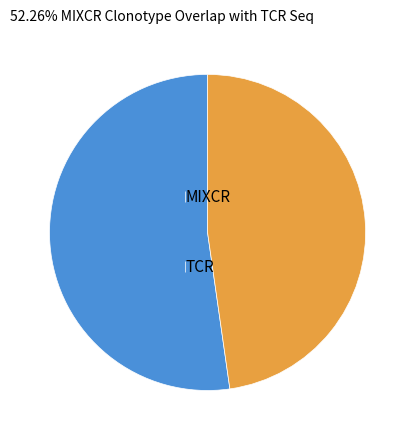

True or false: MIXCR accounts for 38% of the total.

False